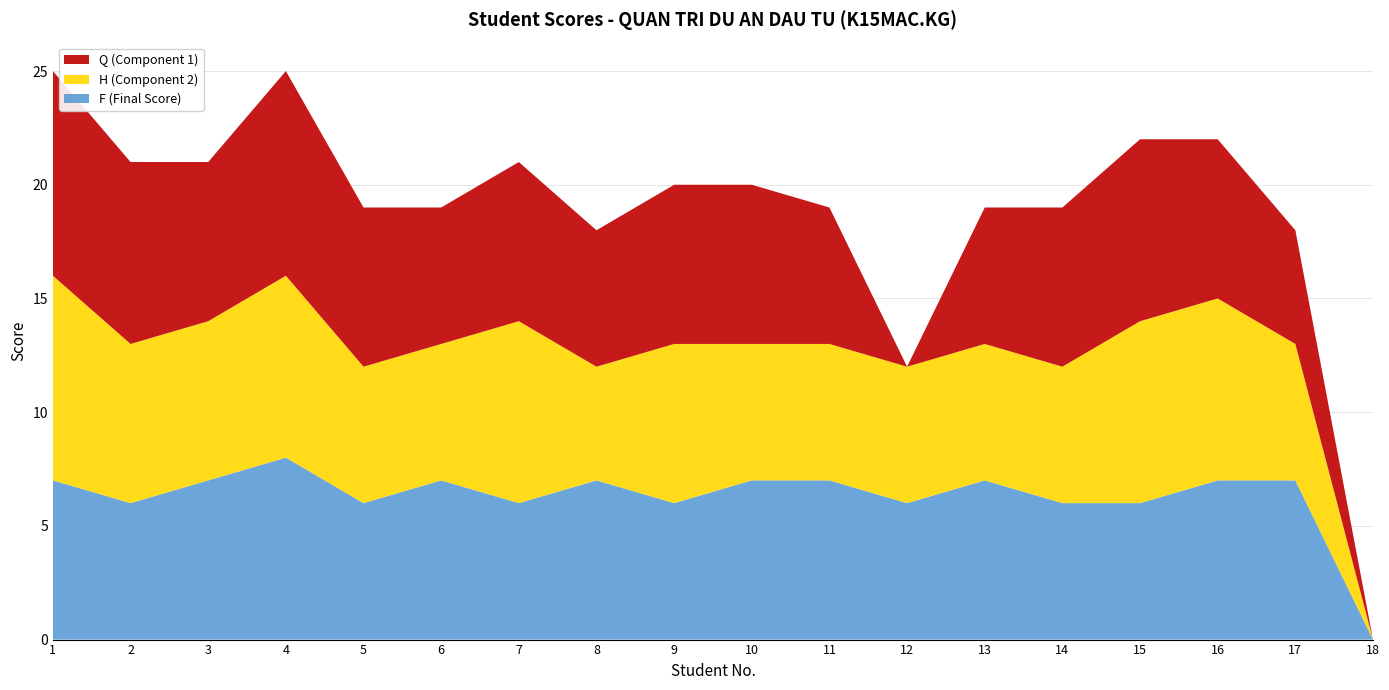

Reading left to right, extract all data points from this chart.

Q (Component 1): 9	8	7	9	7	6	7	6	7	7	6	0	6	7	8	7	5	0
H (Component 2): 9	7	7	8	6	6	8	5	7	6	6	6	6	6	8	8	6	0
F (Final Score): 7	6	7	8	6	7	6	7	6	7	7	6	7	6	6	7	7	0